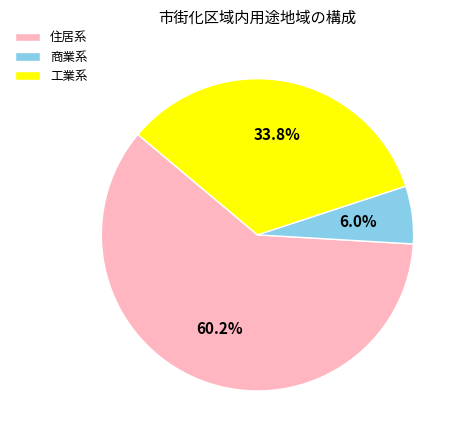

Does 工業系 represent more than half of the total?

No